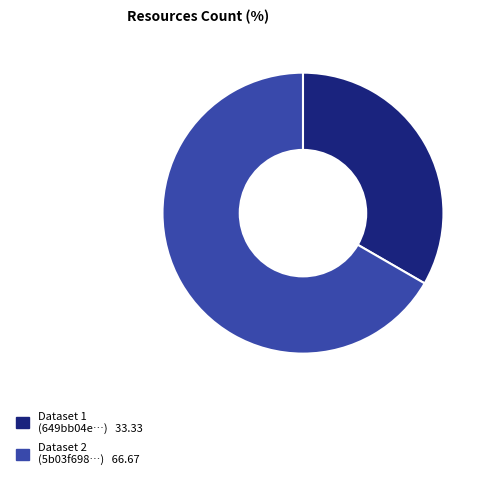

Is there any slice that represents more than half of the pie?

Yes